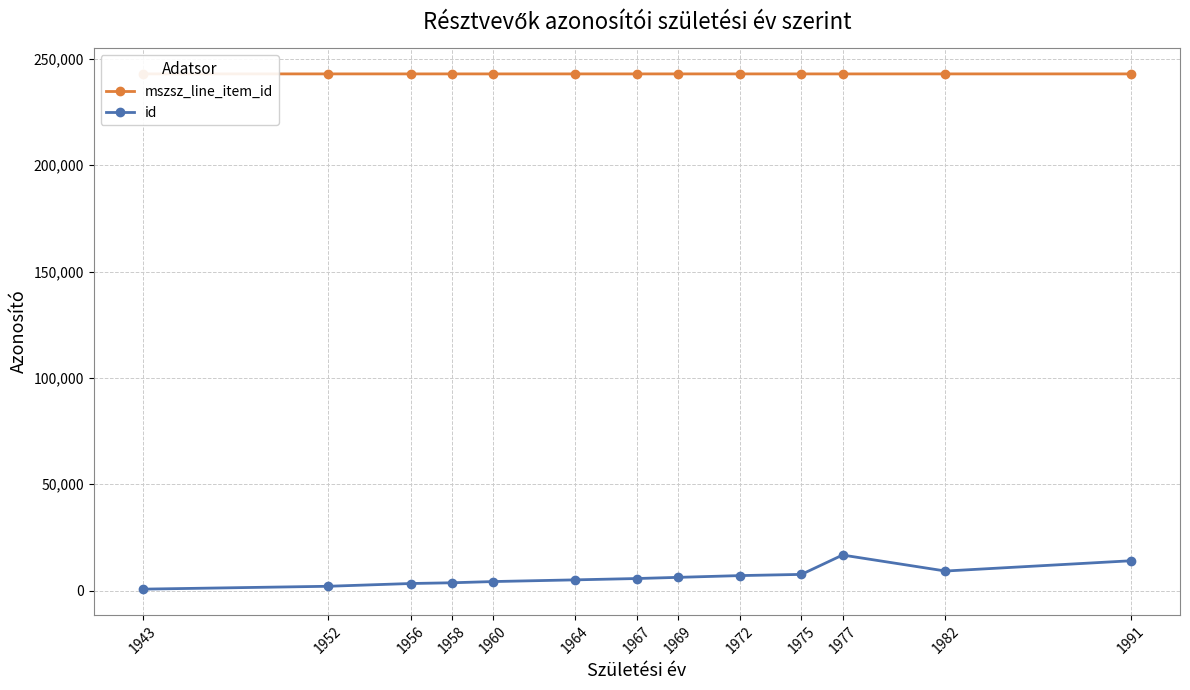

What is the maximum value shown in the chart?

242964.0